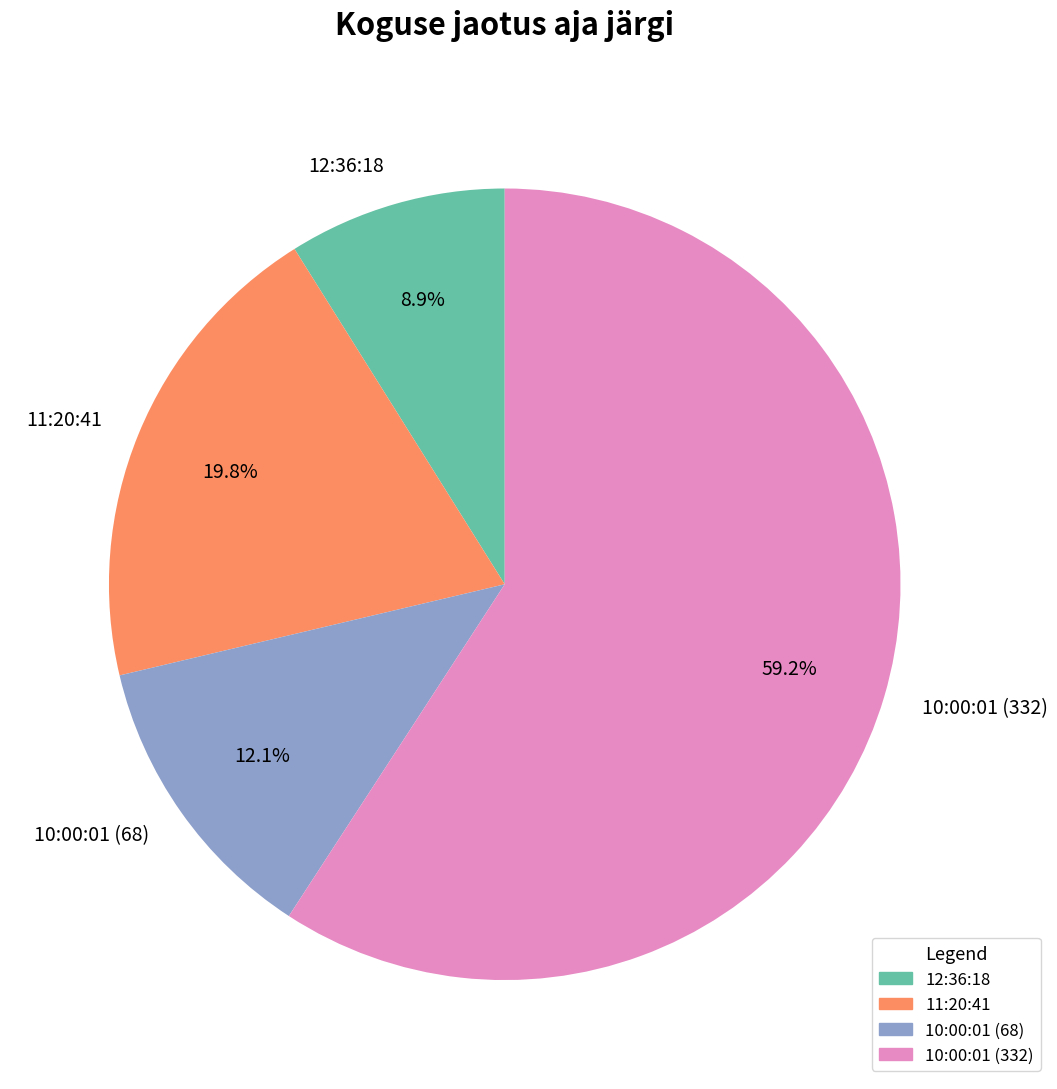

How many slices are in this pie chart?

4